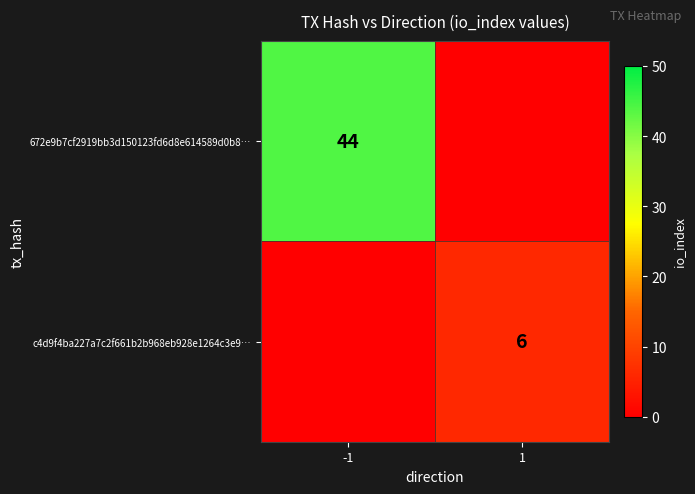

The c4d9f4ba227a7c2f661b2b968eb928e1264c3e9… series shows 10 at 1. True or false?

False